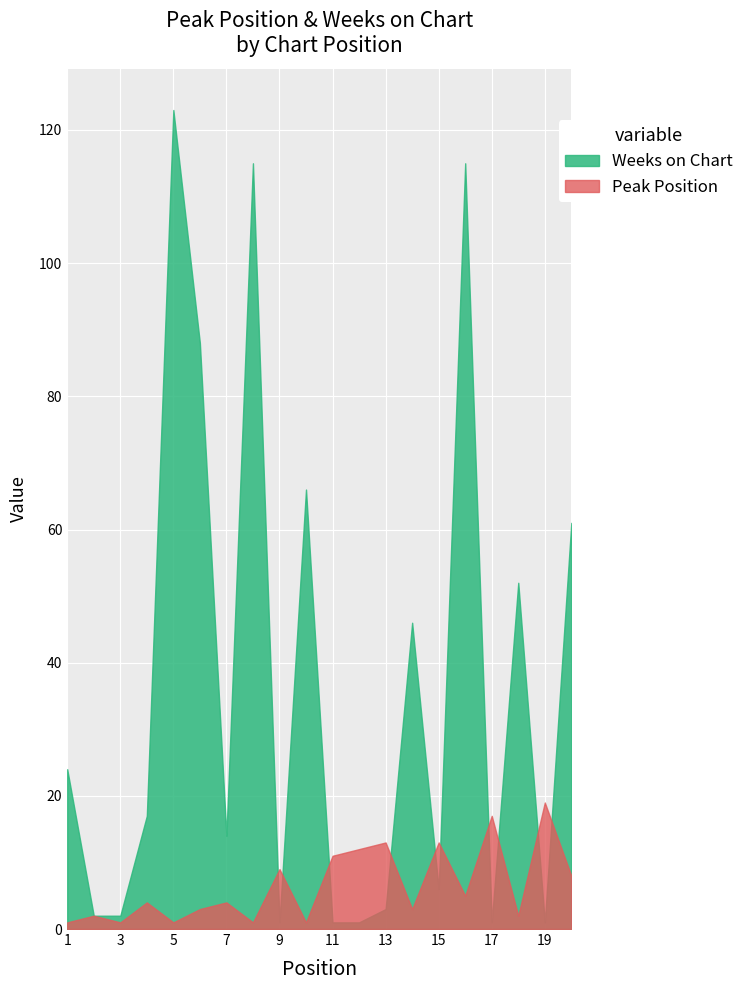

Is it true that Weeks on Chart equals 1 at 12?

True